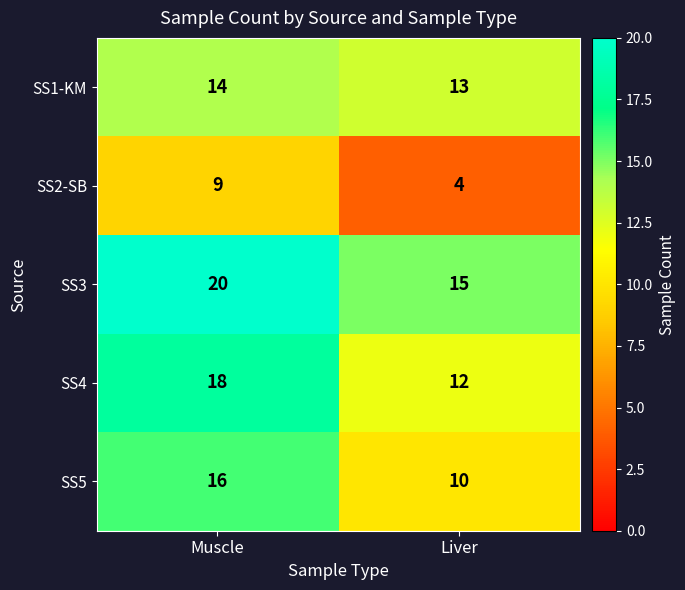

Which label corresponds to the smallest value in the chart?

Liver